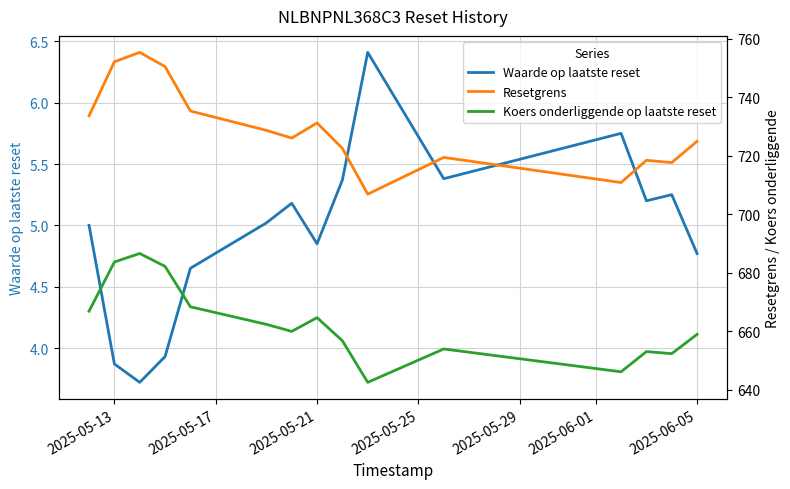

Which series has the largest range (max minus min)?

Resetgrens